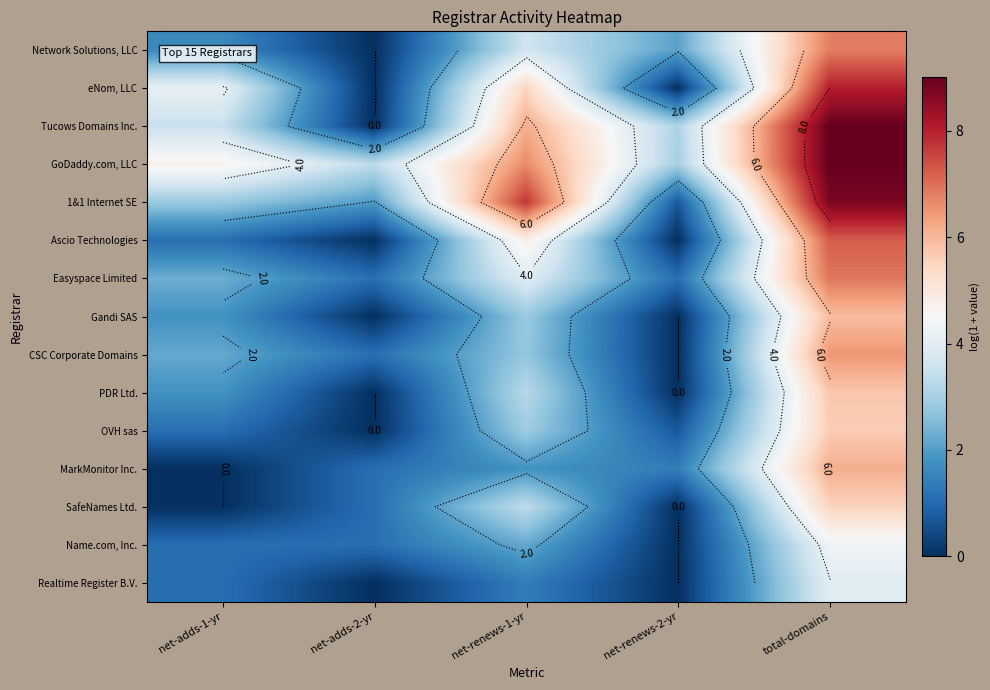

What is the difference between the PDR Ltd. values at net-renews-2-yr and net-renews-1-yr?

3.3